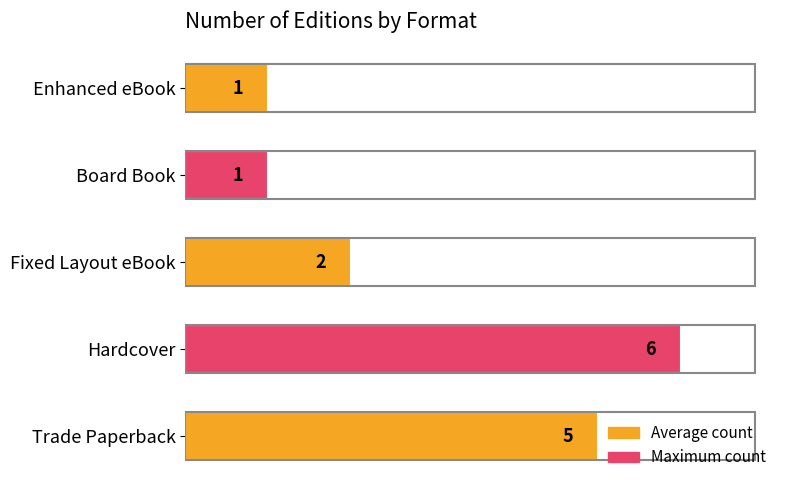

What is the minimum value shown in the chart?

1